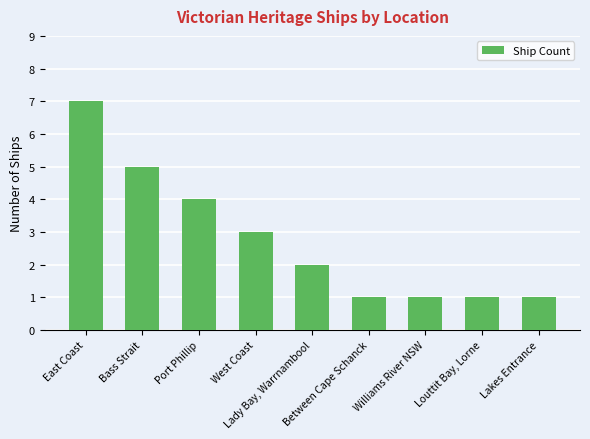

Is it true that the value at Williams River NSW is 1?

True